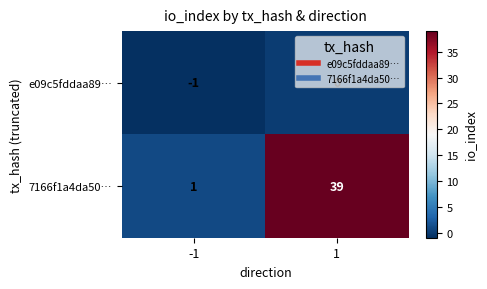

How many data points in 7166f1a4da50… are less than 39?

1